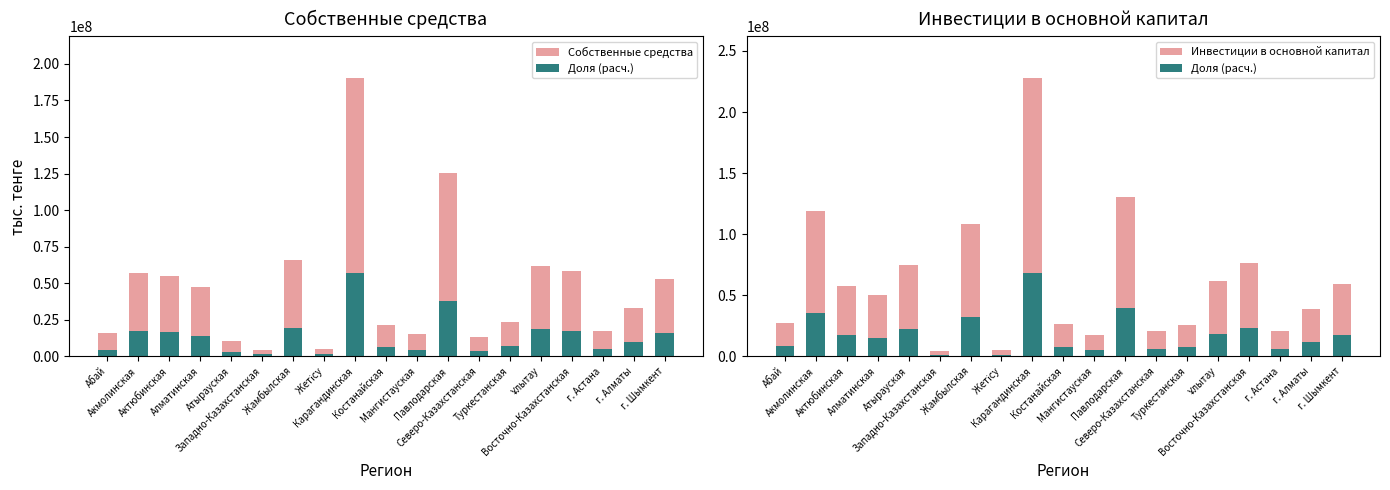

What is the smallest value displayed?

1336139.1